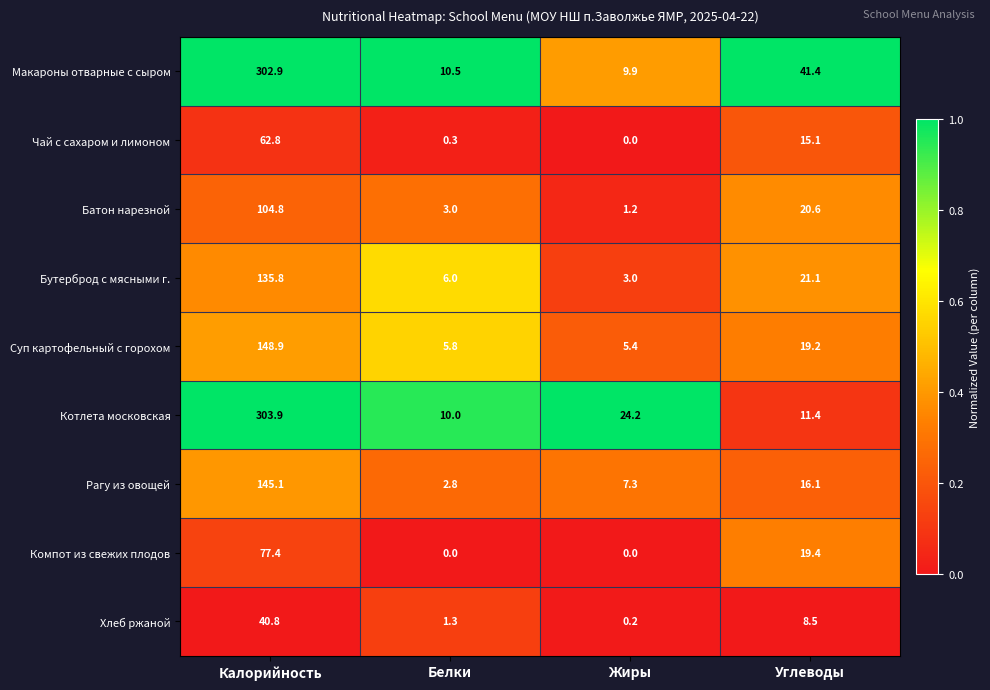

The Котлета московская series shows 24.2 at Жиры. True or false?

True